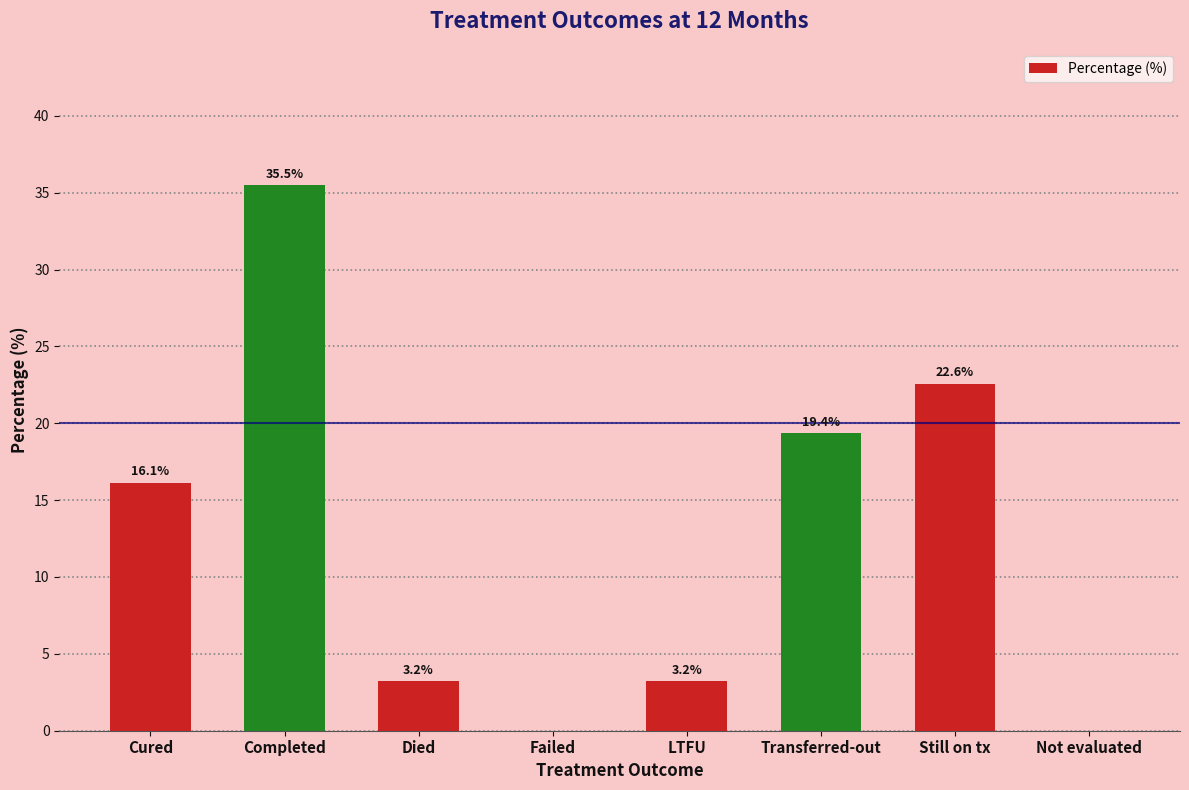

Are the bars horizontal?

No